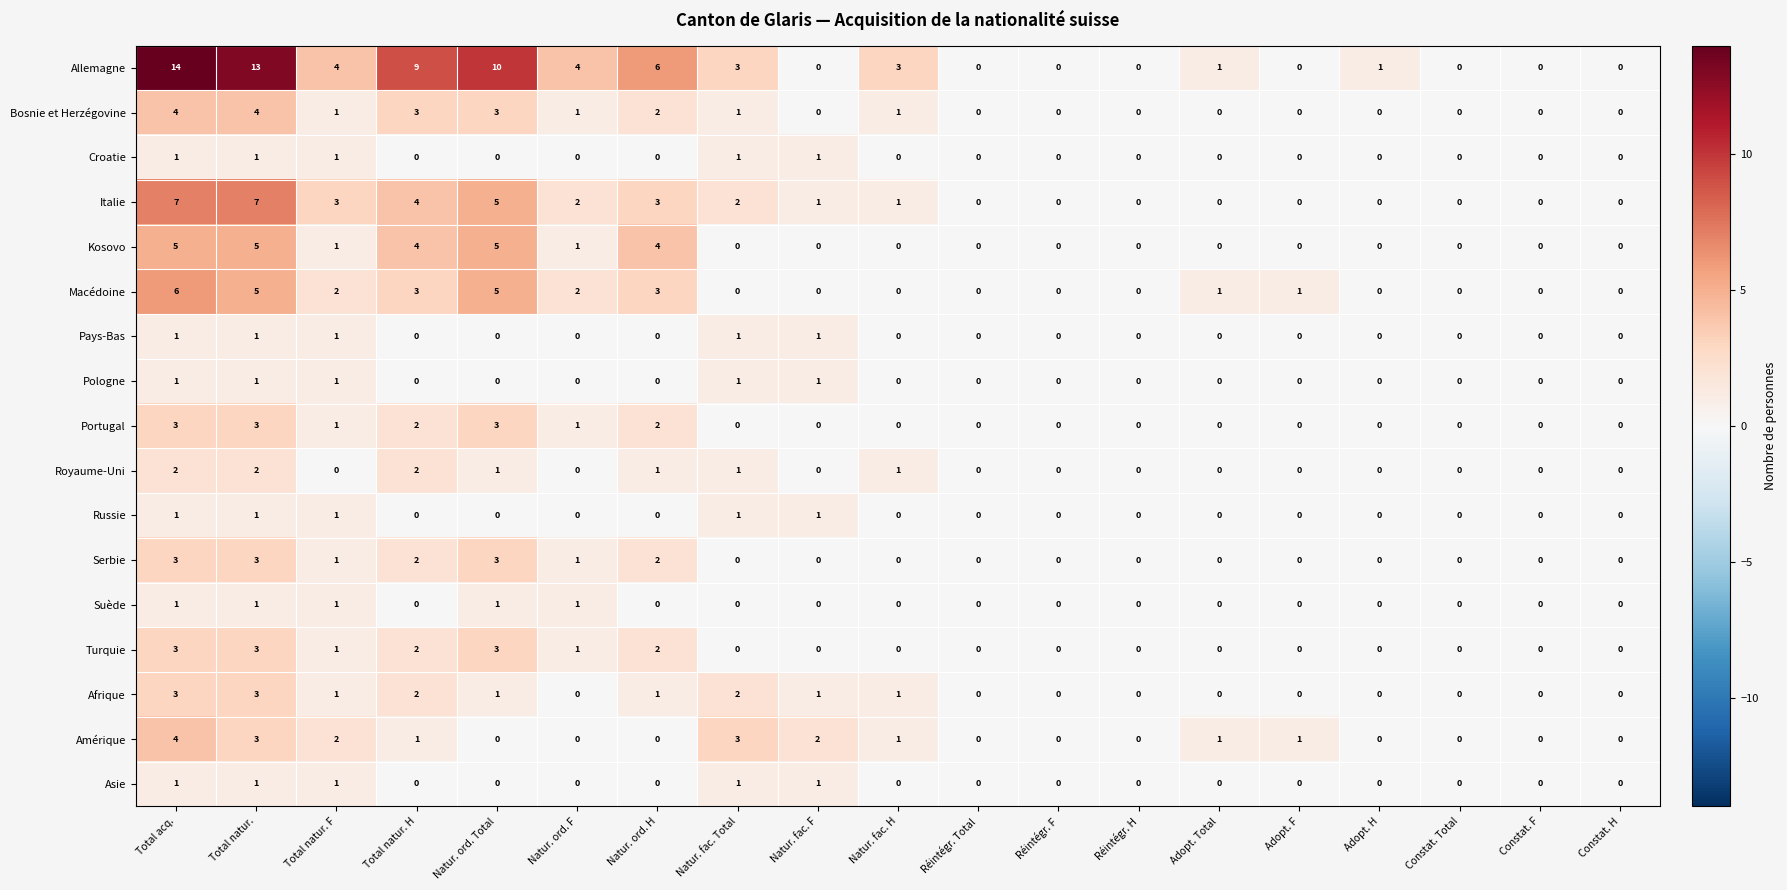

How many categories are shown in the chart?

19